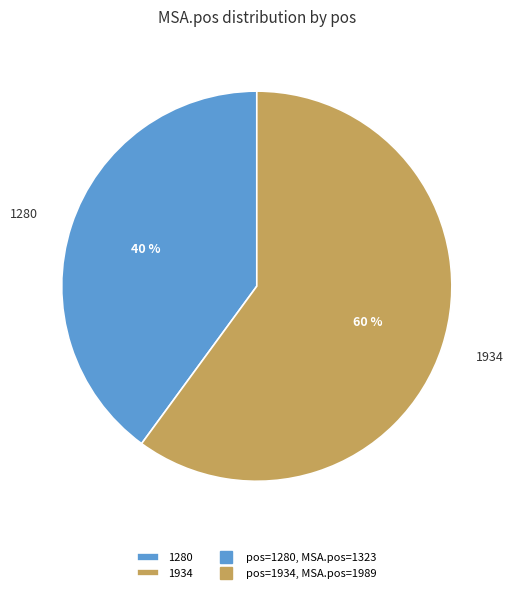

To the nearest percent, what is the average slice percentage?

50%